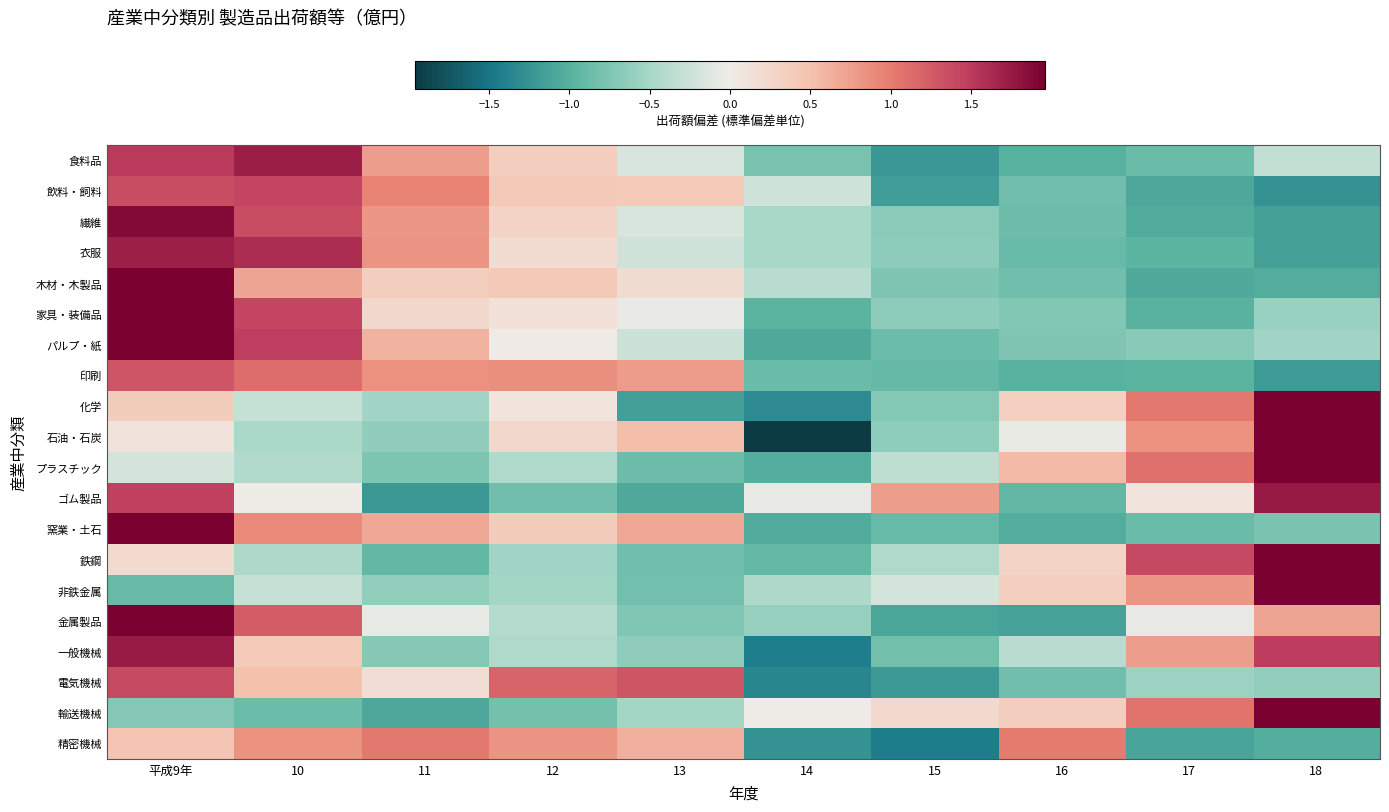

Rank the series at 15 from lowest to highest value.

精密機械, 食料品, 電気機械, 飲料・飼料, 金属製品, 印刷, 窯業・土石, パルプ・紙, 一般機械, 木材・木製品, 化学, 繊維, 衣服, 家具・装備品, 石油・石炭, 鉄鋼, プラスチック, 非鉄金属, 輸送機械, ゴム製品